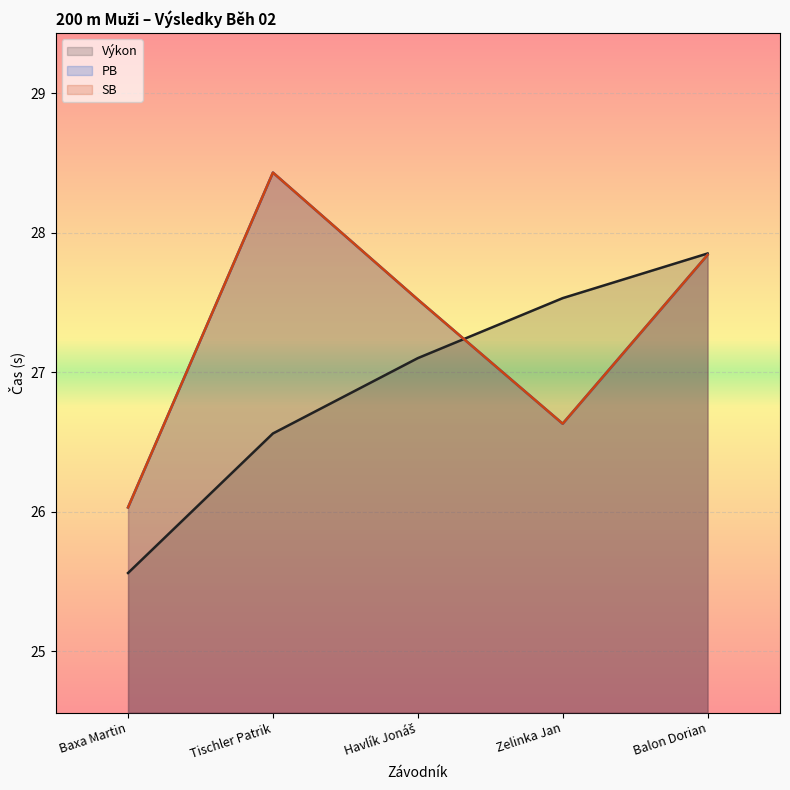

What is the minimum value for PB?

26.0